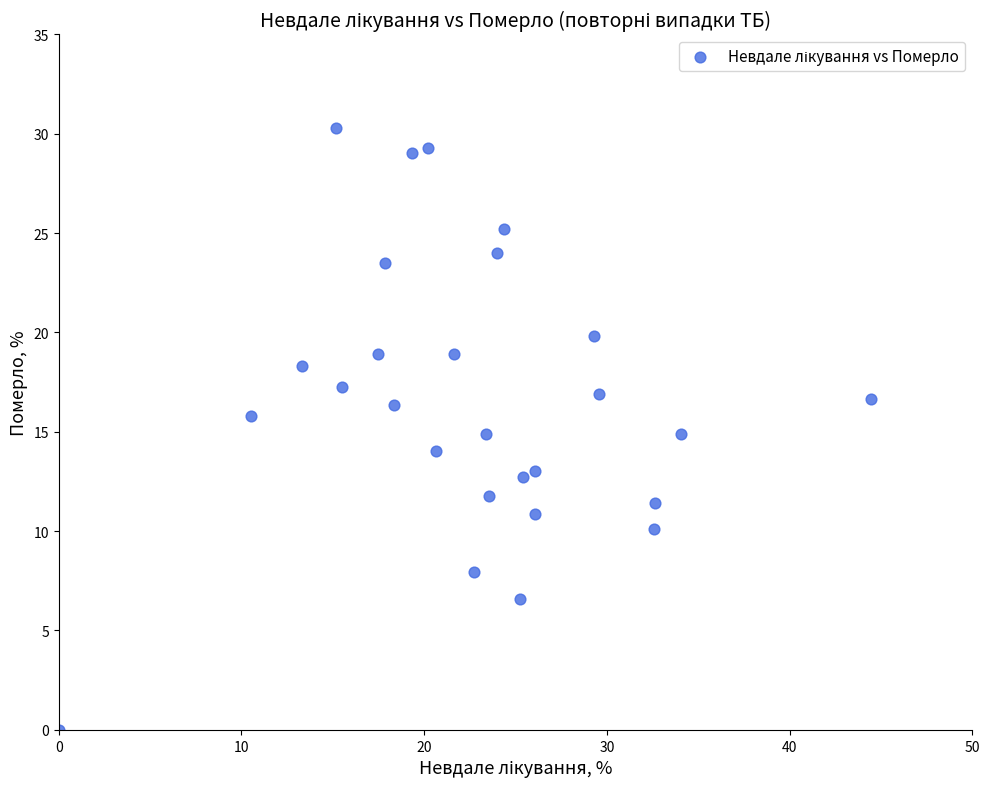

What is the range of Y values (max minus min)?

30.3